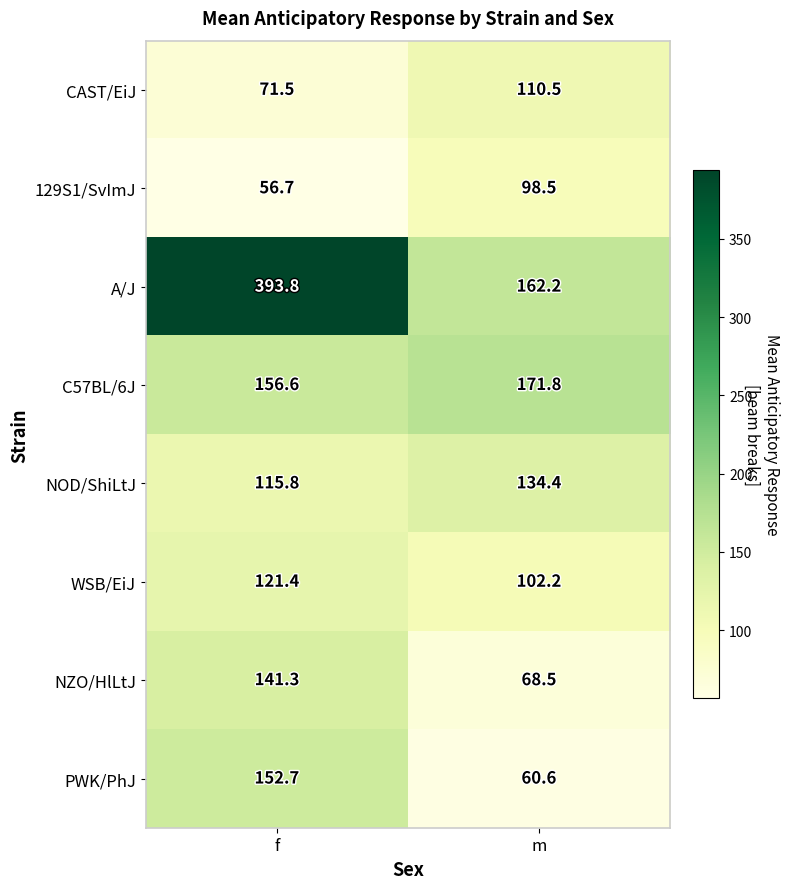

Rank the series at m from highest to lowest value.

C57BL/6J, A/J, NOD/ShiLtJ, CAST/EiJ, WSB/EiJ, 129S1/SvImJ, NZO/HlLtJ, PWK/PhJ